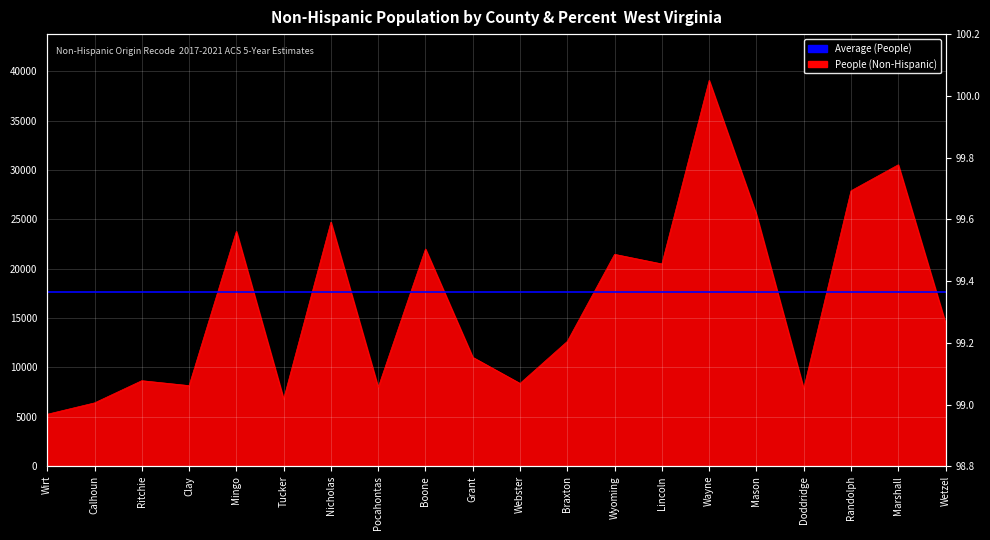

What is the label of the 12th point from the right?

Boone